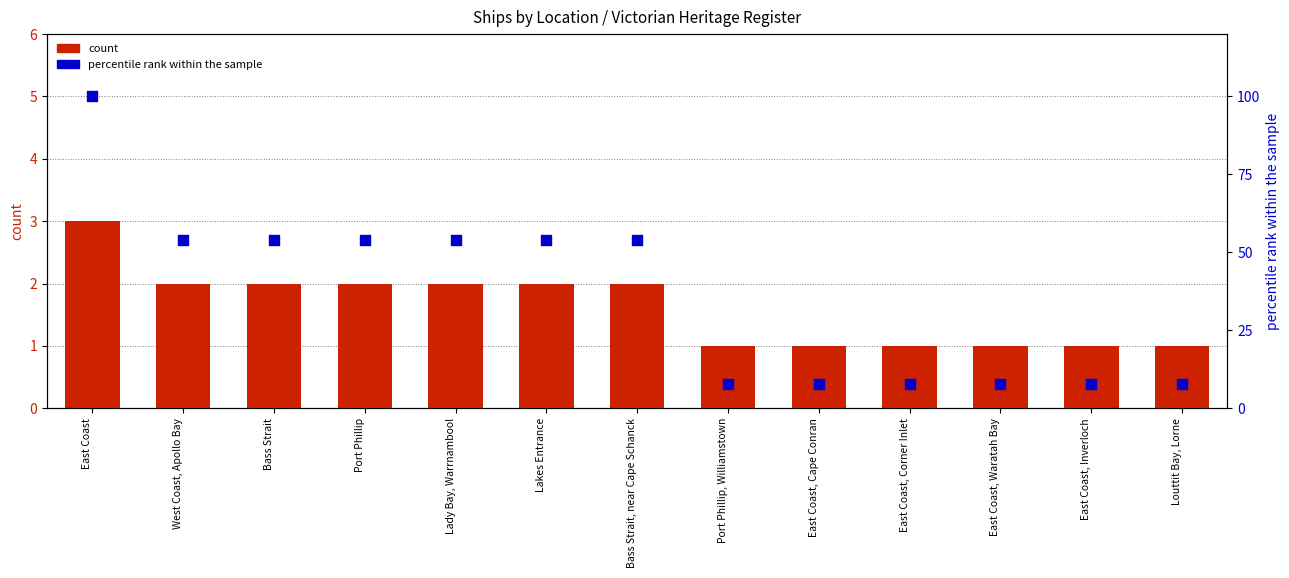

What are all the series names shown in the legend?

count, percentile rank within the sample